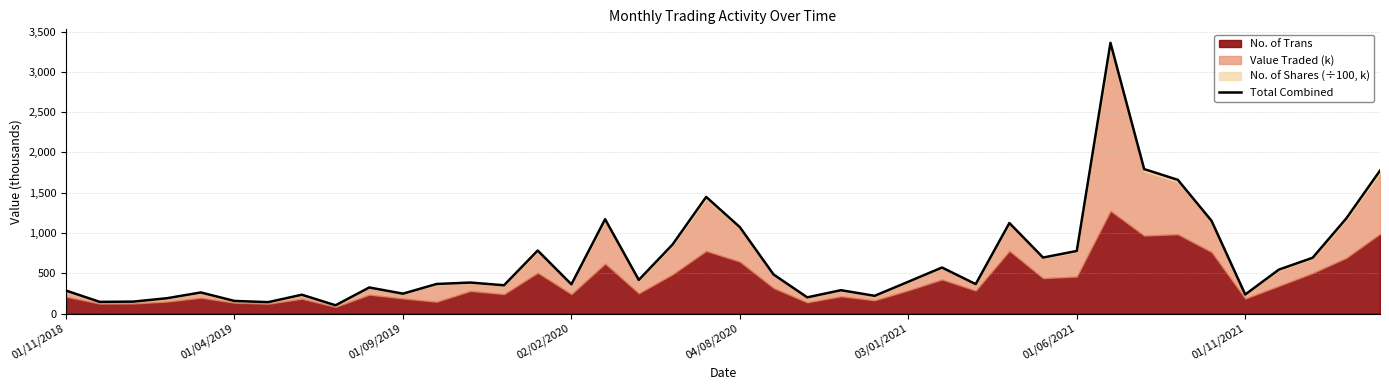

Is it true that the value at 26 is 229.5?

False